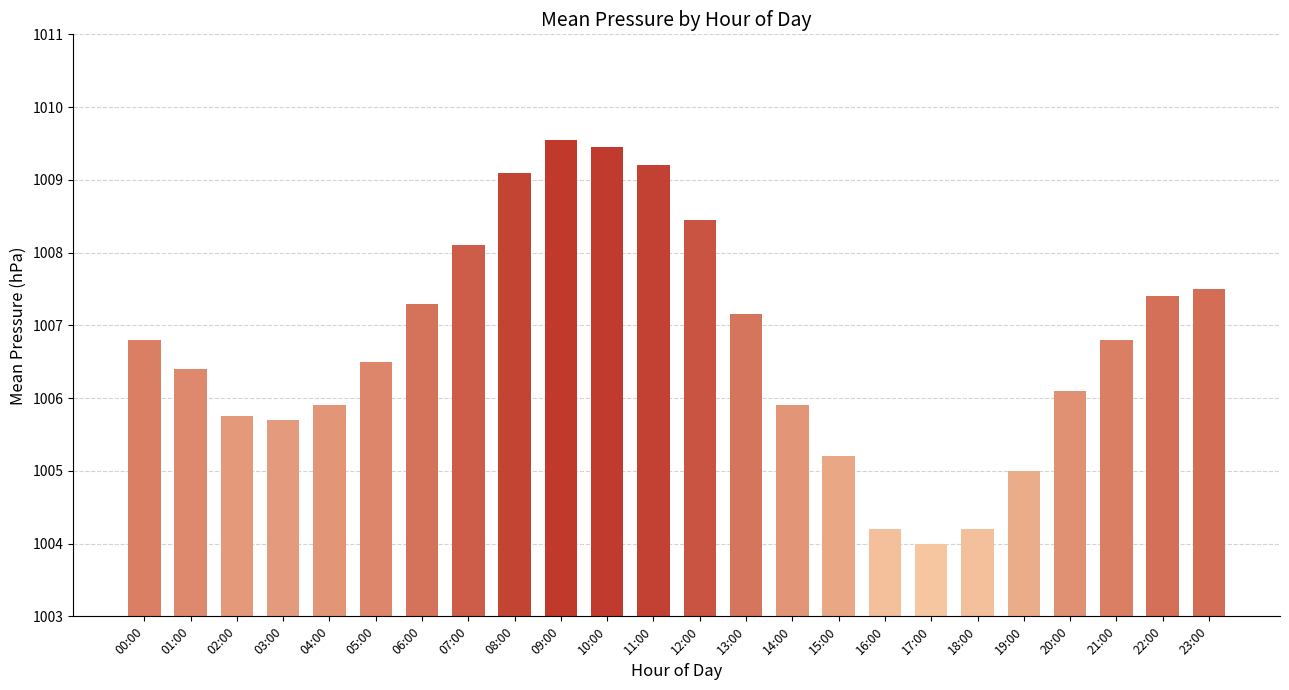

True or false: the data shows 1009.1 at 08:00.

True